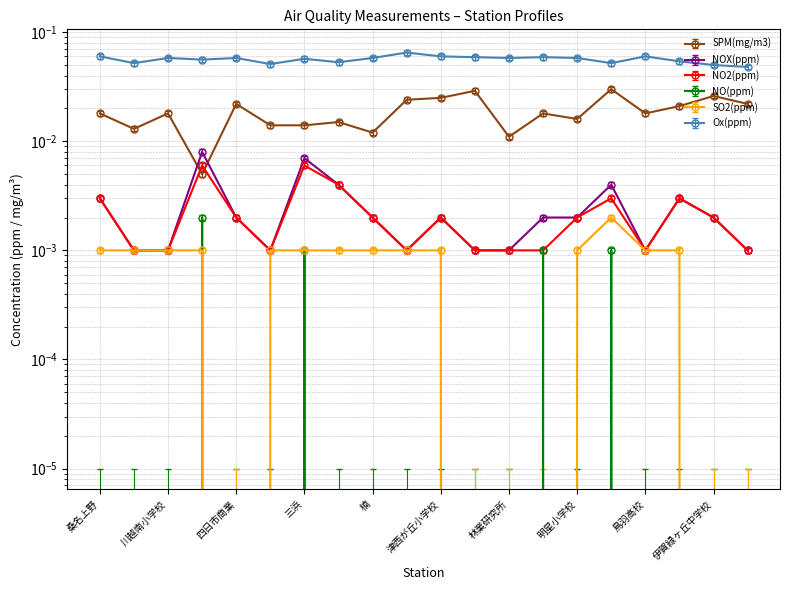

Where is NOX(ppm) nearest to the value 0?

大安中学校